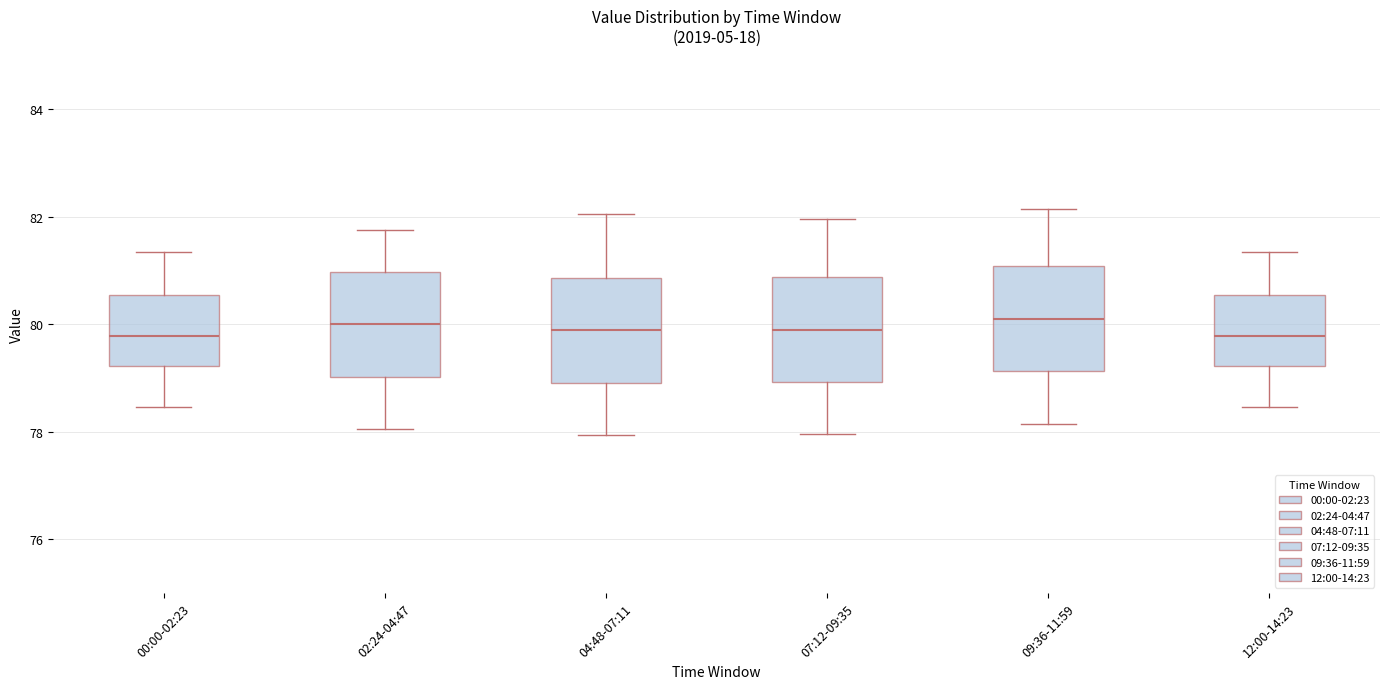

Reading left to right, read every box against the y-axis: the position of its median line, the range the box covers, and the ends of its whiskers. The values are not printed on the chart, so give them approximately, as read against the axis.

00:00-02:23: median 79.8, box 79.2 to 80.6, whiskers 78.4 to 81.4
02:24-04:47: median 80.0, box 79.0 to 81.0, whiskers 78.0 to 81.8
04:48-07:11: median 79.8, box 79.0 to 80.8, whiskers 78.0 to 82.0
07:12-09:35: median 80.0, box 79.0 to 80.8, whiskers 78.0 to 82.0
09:36-11:59: median 80.2, box 79.2 to 81.0, whiskers 78.2 to 82.2
12:00-14:23: median 79.8, box 79.2 to 80.6, whiskers 78.4 to 81.4